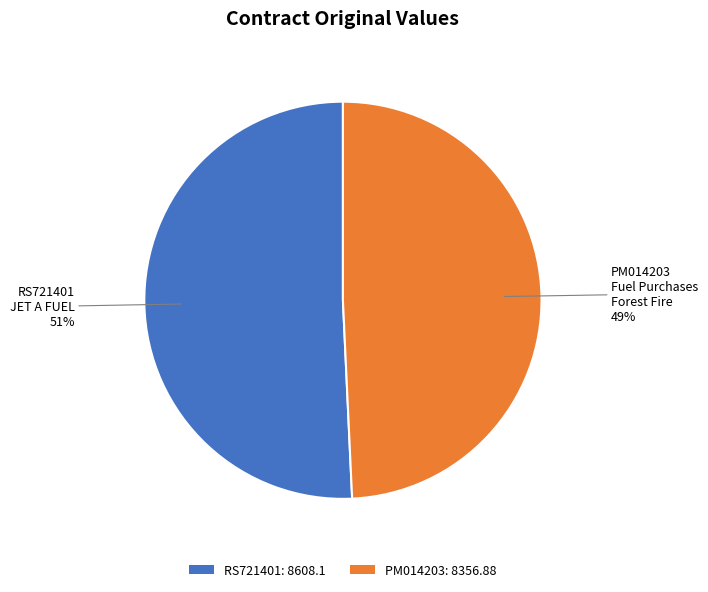

Do RS721401: 8608.1 and PM014203: 8356.88 together represent more than half of the pie?

Yes